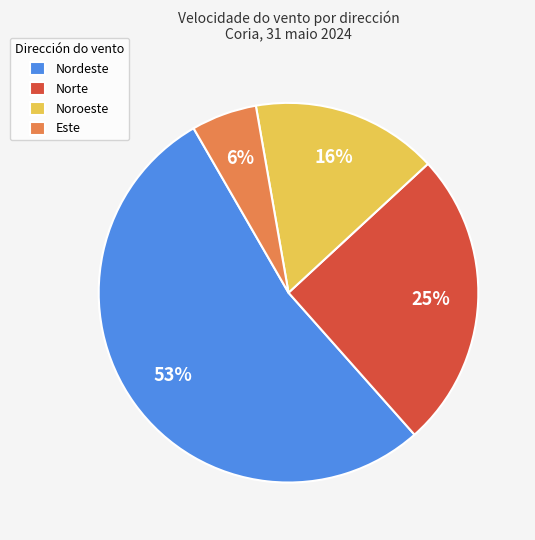

To the nearest percent, what portion does Nordeste represent?

53%